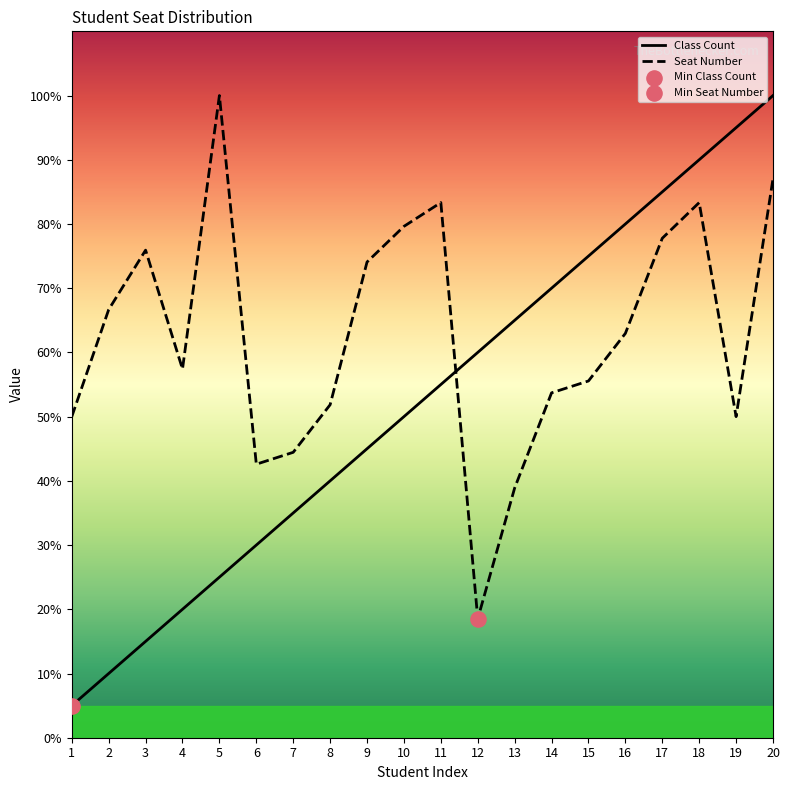

Which series reaches the maximum Y coordinate?

Class Count